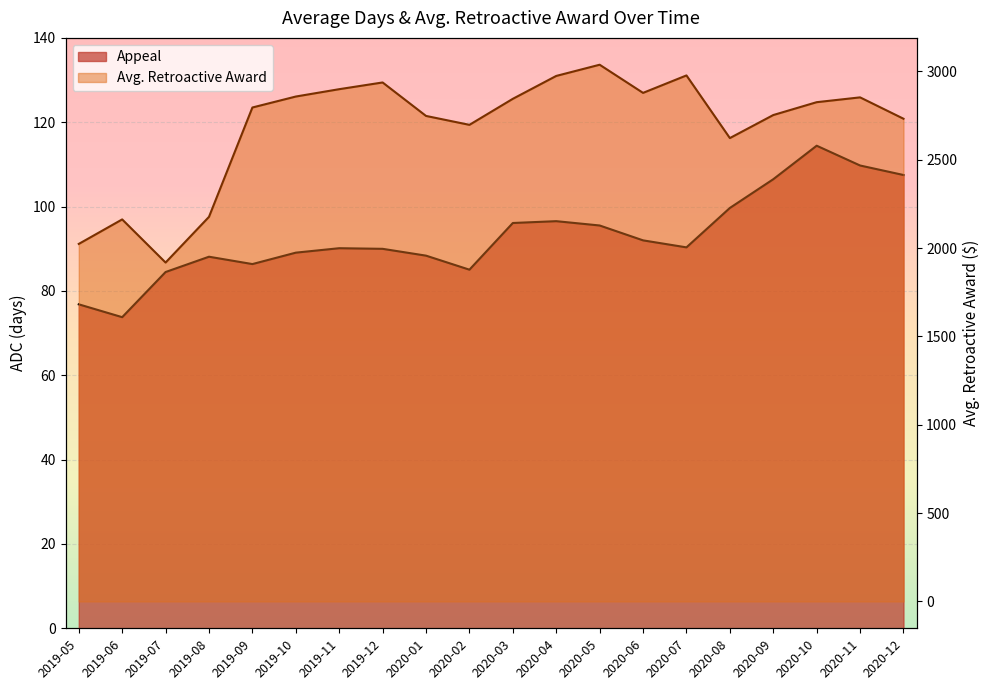

Rank the series at 2019-09 from highest to lowest value.

Supplemental, Appeal